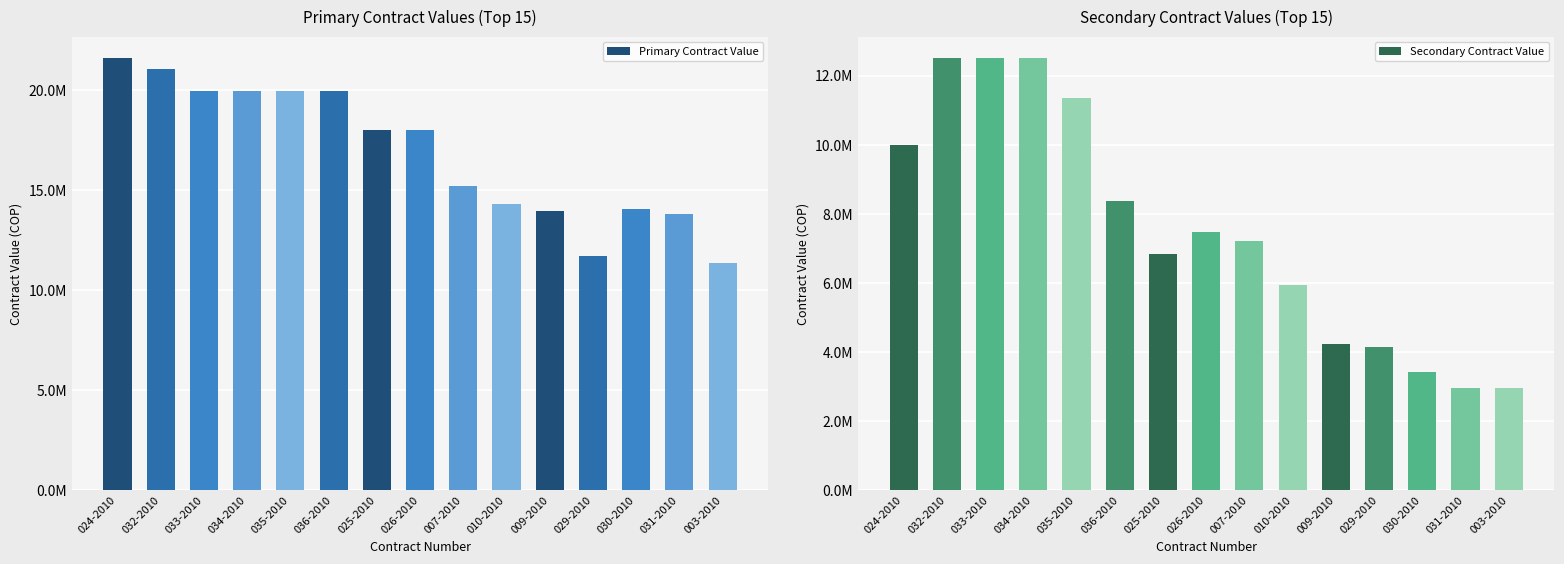

What is the difference between the second highest and minimum values in the Secondary Contract Value series?

9530000